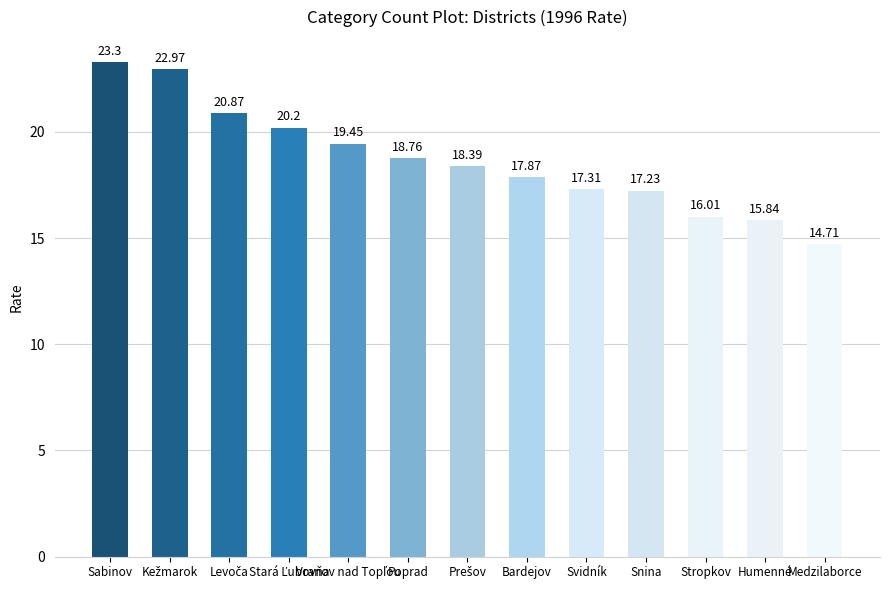

What is the sum of all values?

242.9